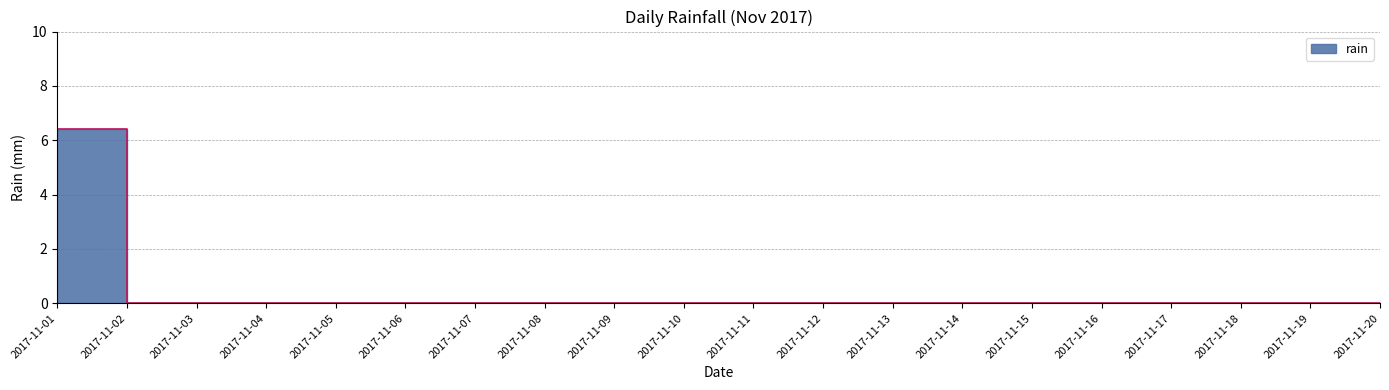

Where is the first local maximum?

2017-11-02